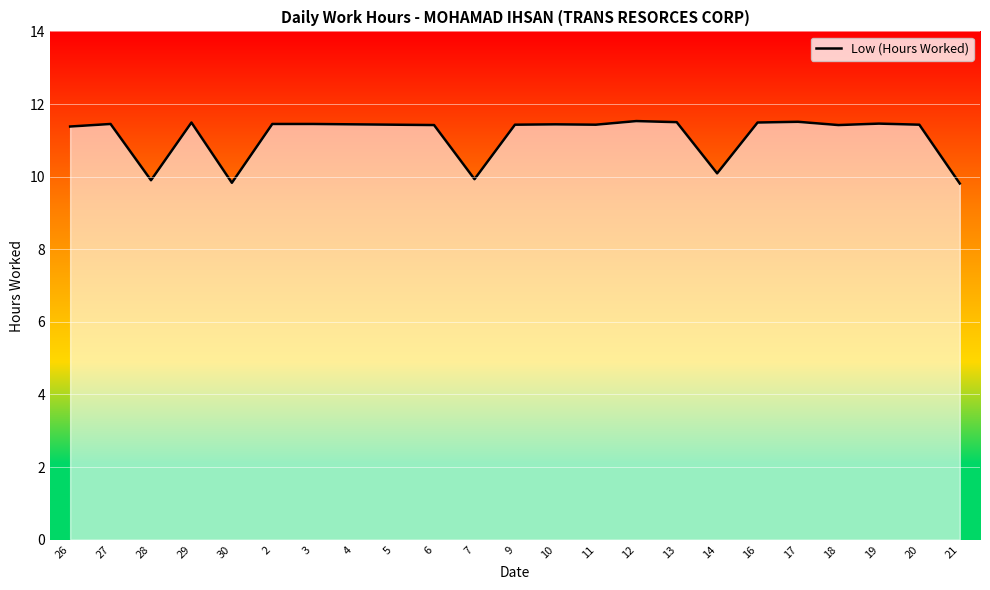

What position from the left is 20?

22